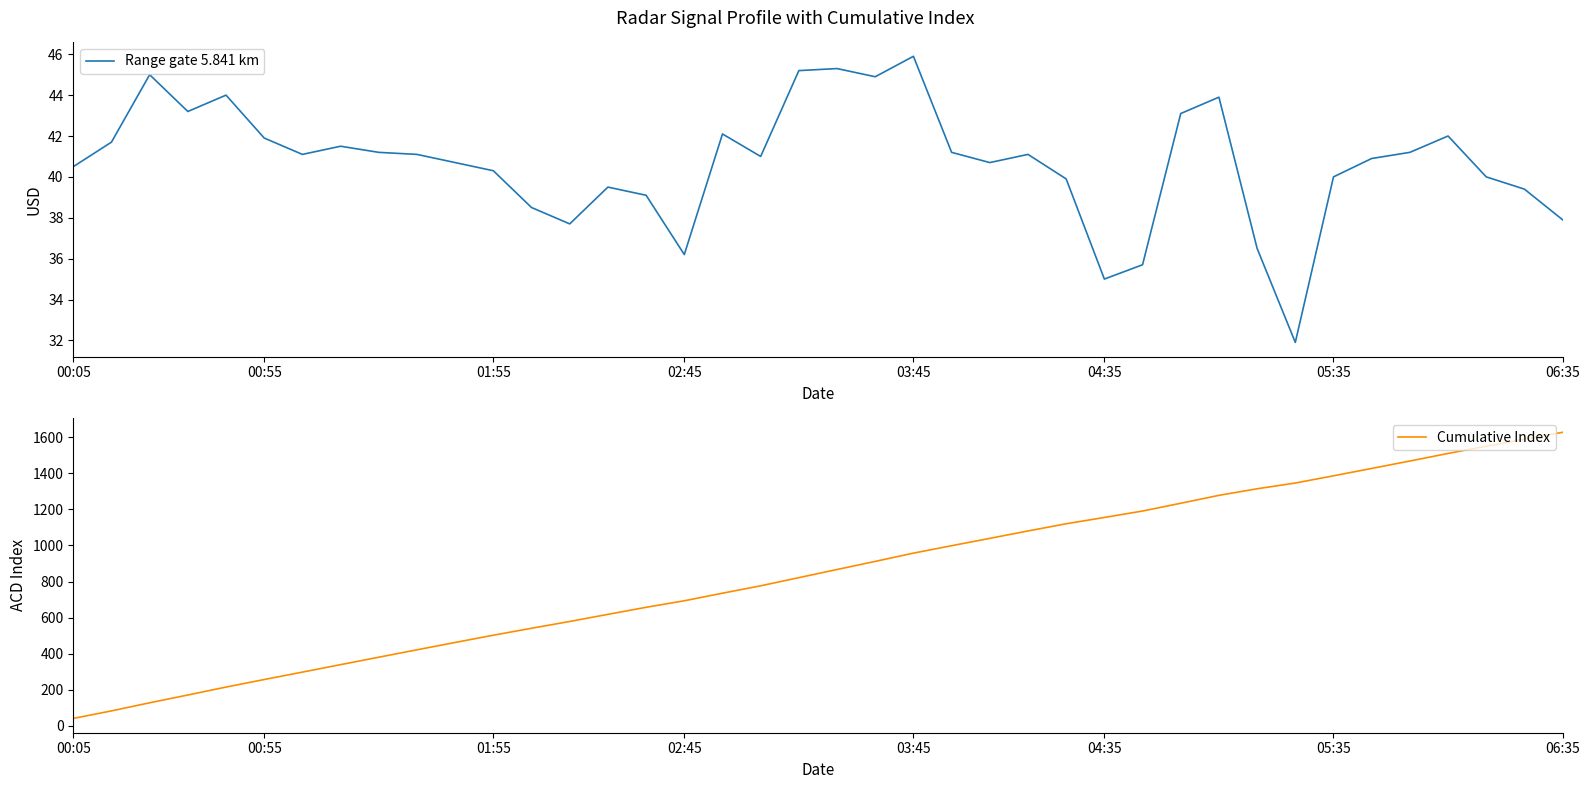

How many interior local peaks does the Range gate 5.841 km series have?

10